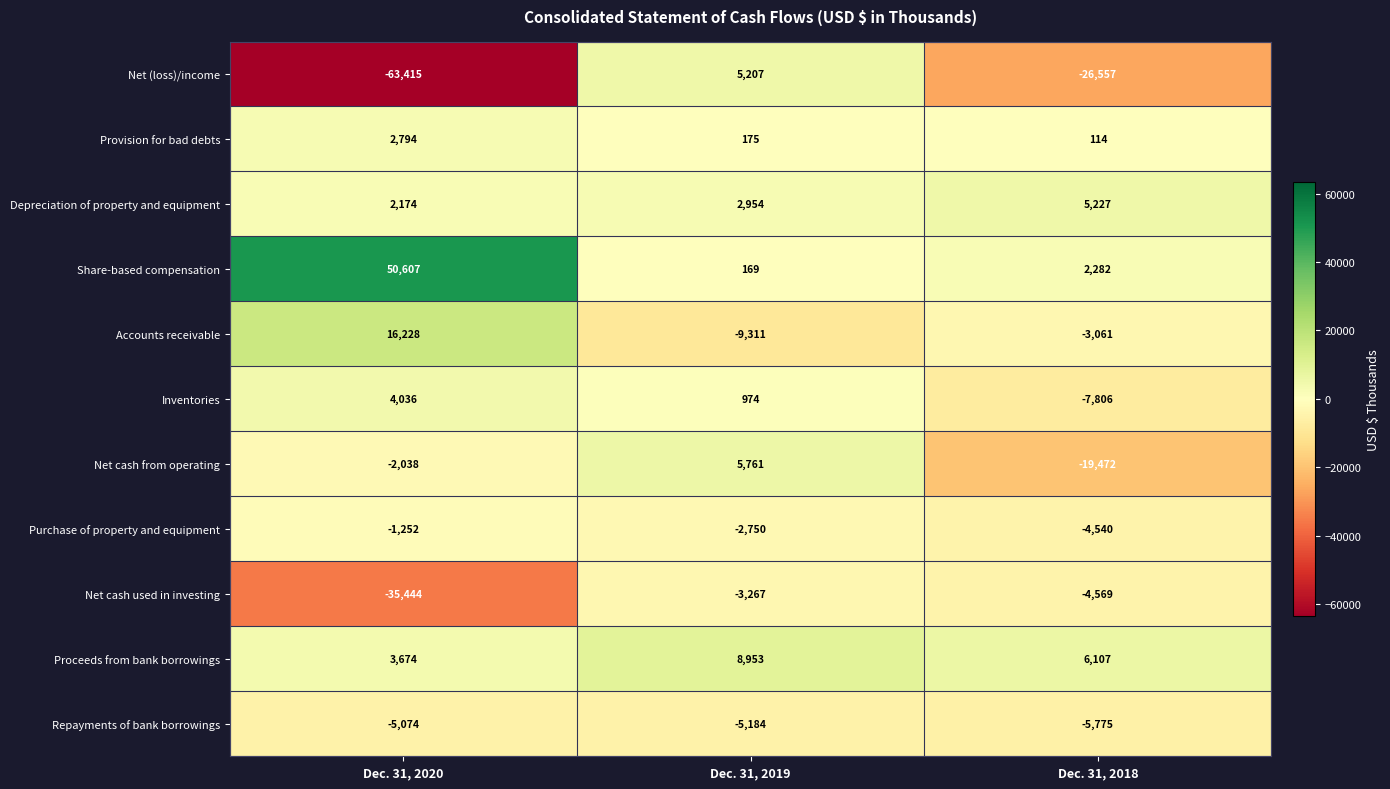

What is the average value of the Depreciation of property and equipment series?

3452